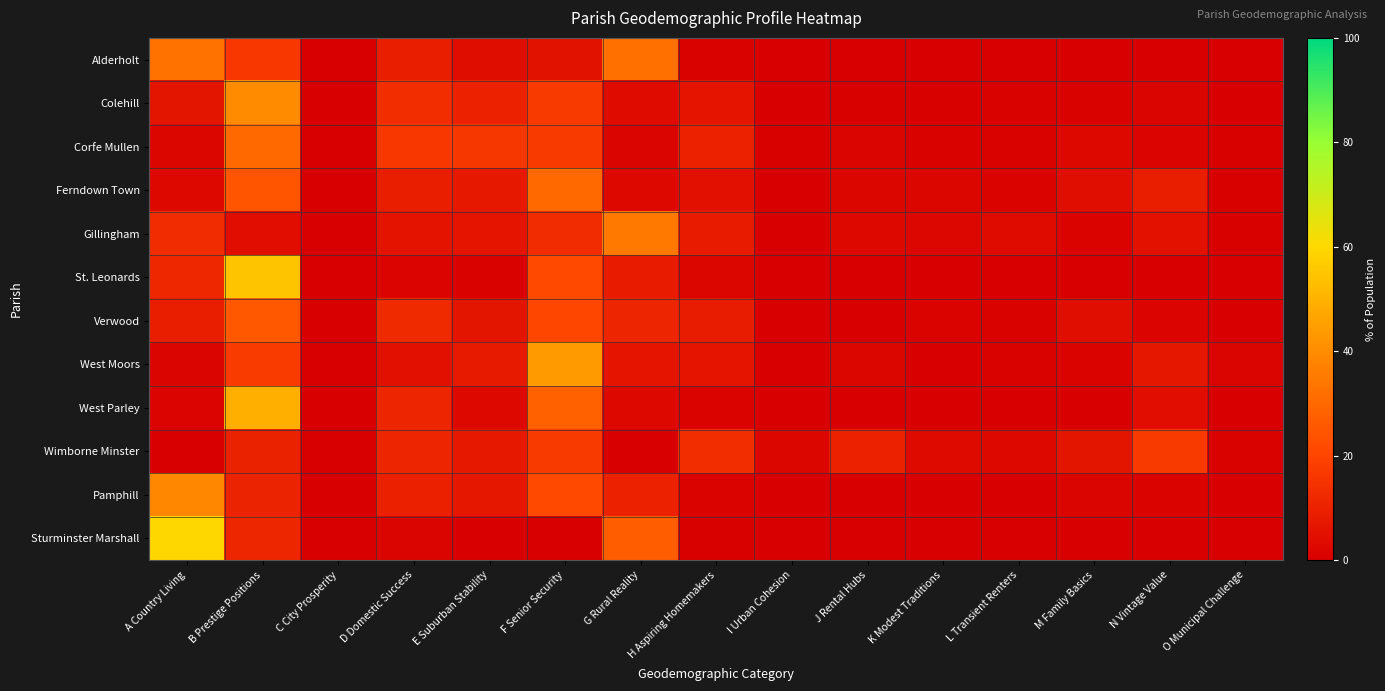

Which series has the largest range (max minus min)?

Sturminster Marshall